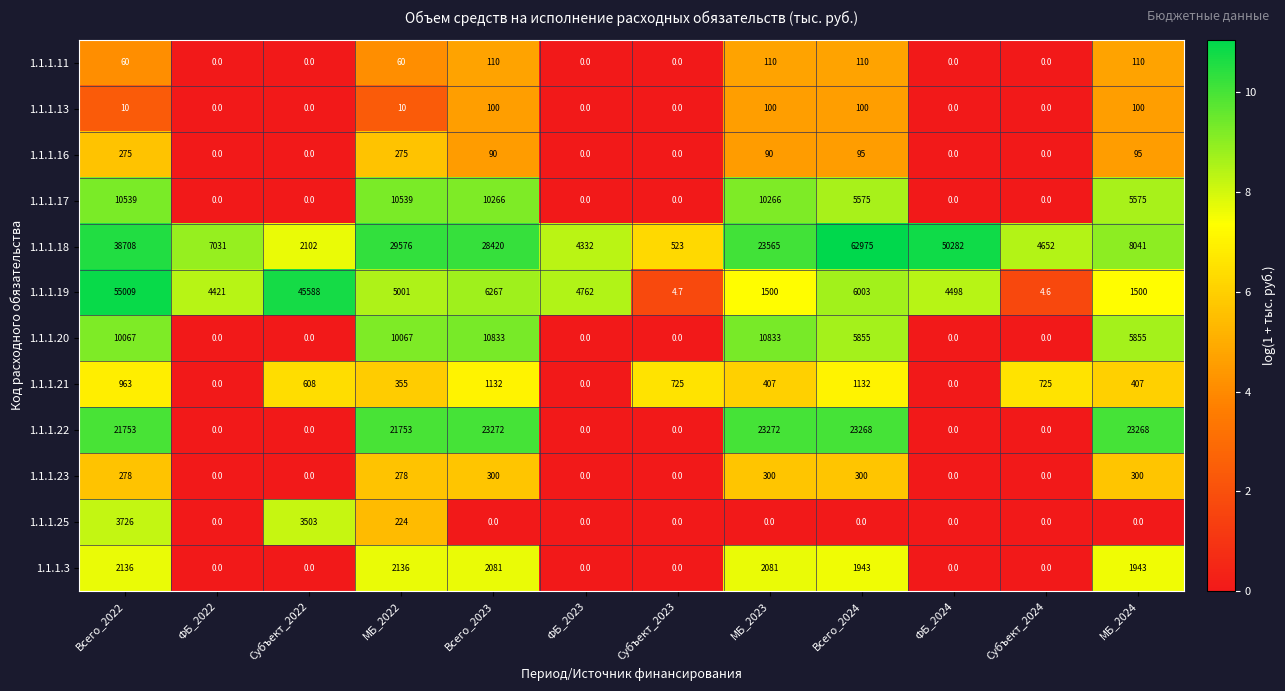

At which category does the chart reach its peak across all series?

Всего_2024